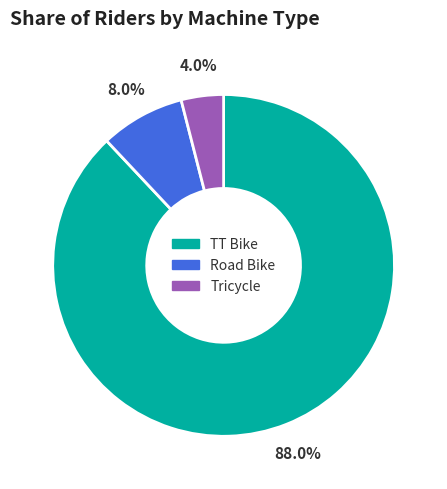

Count the number of slices in the pie.

3